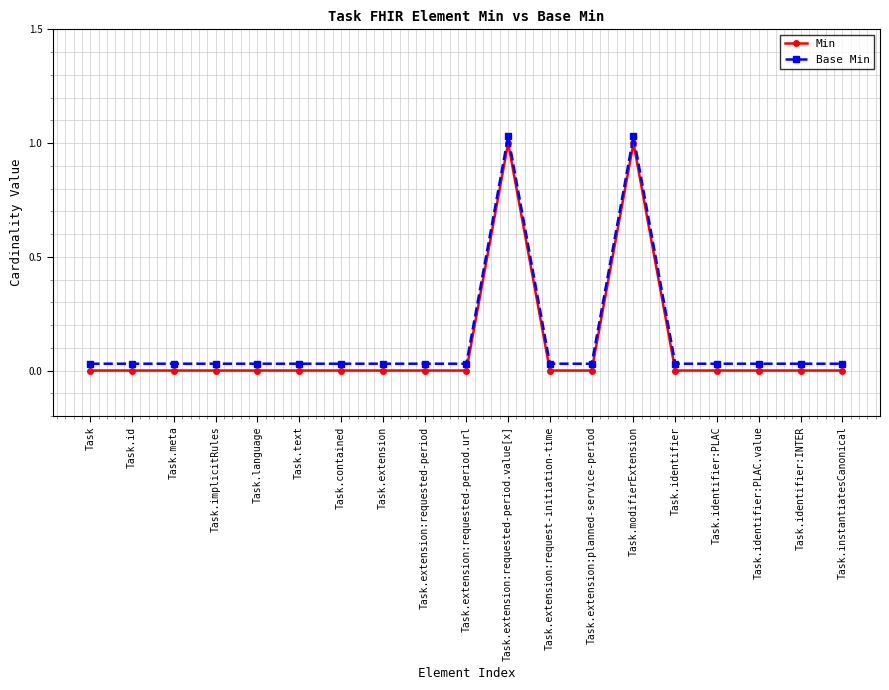

At Task.extension:requested-period, list the series in order from smallest to largest.

Min, Base Min